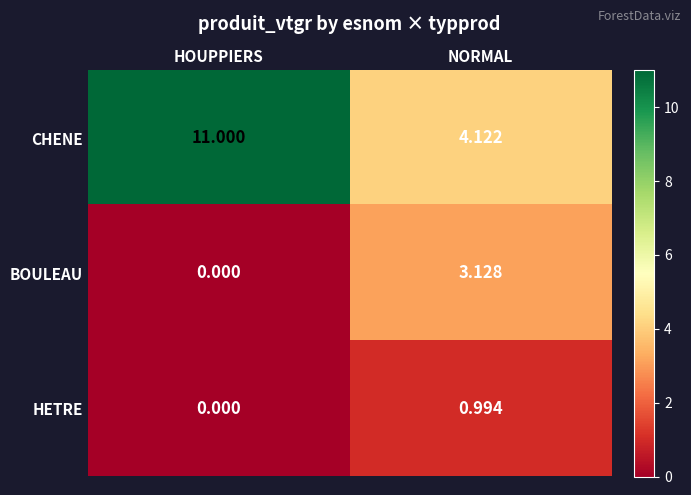

Rank the series at NORMAL from lowest to highest value.

HETRE, BOULEAU, CHENE